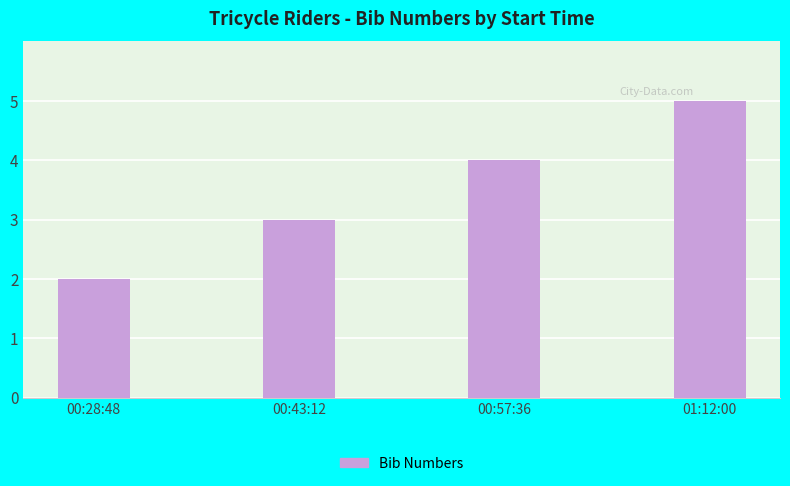

Approximately how many times larger is the value at 00:43:12 compared to 00:28:48?

1.5